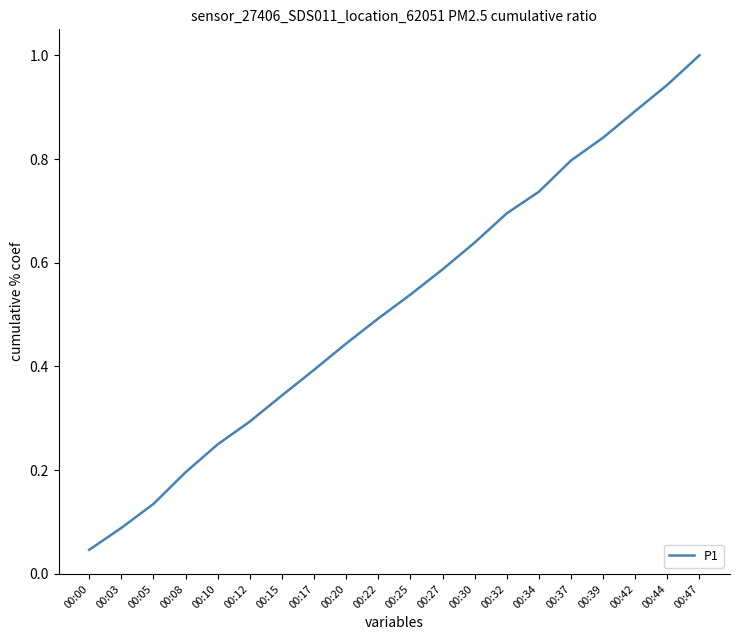

Is it true that the value at 00:25 is 0.5?

True